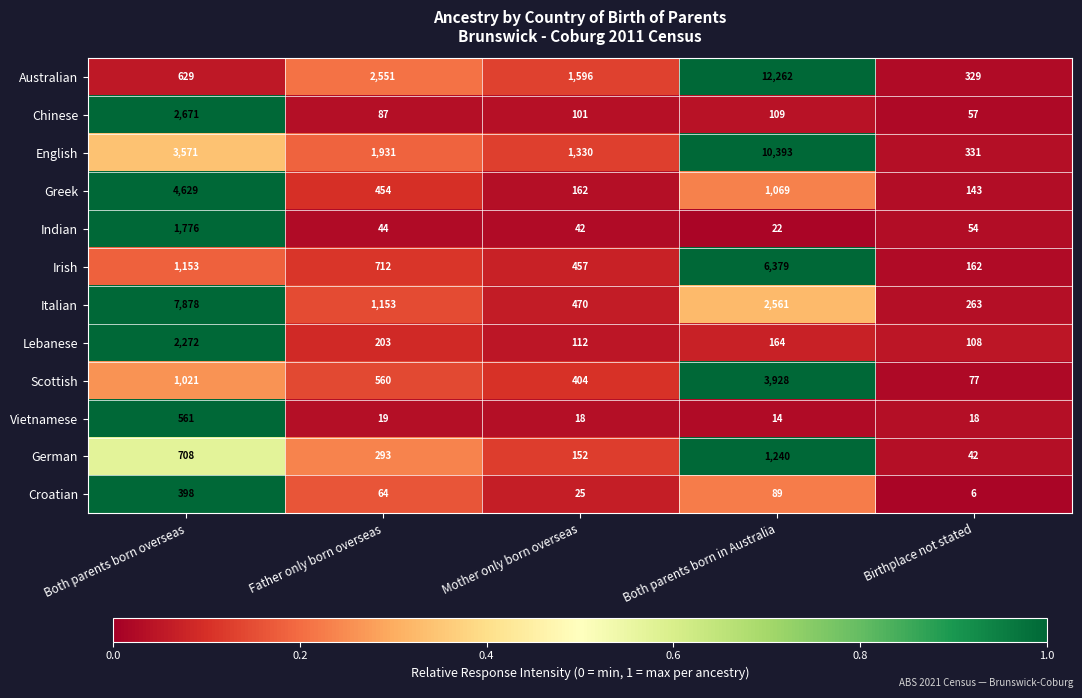

What is the difference between the Irish values at Mother only born overseas and Both parents born overseas?

696